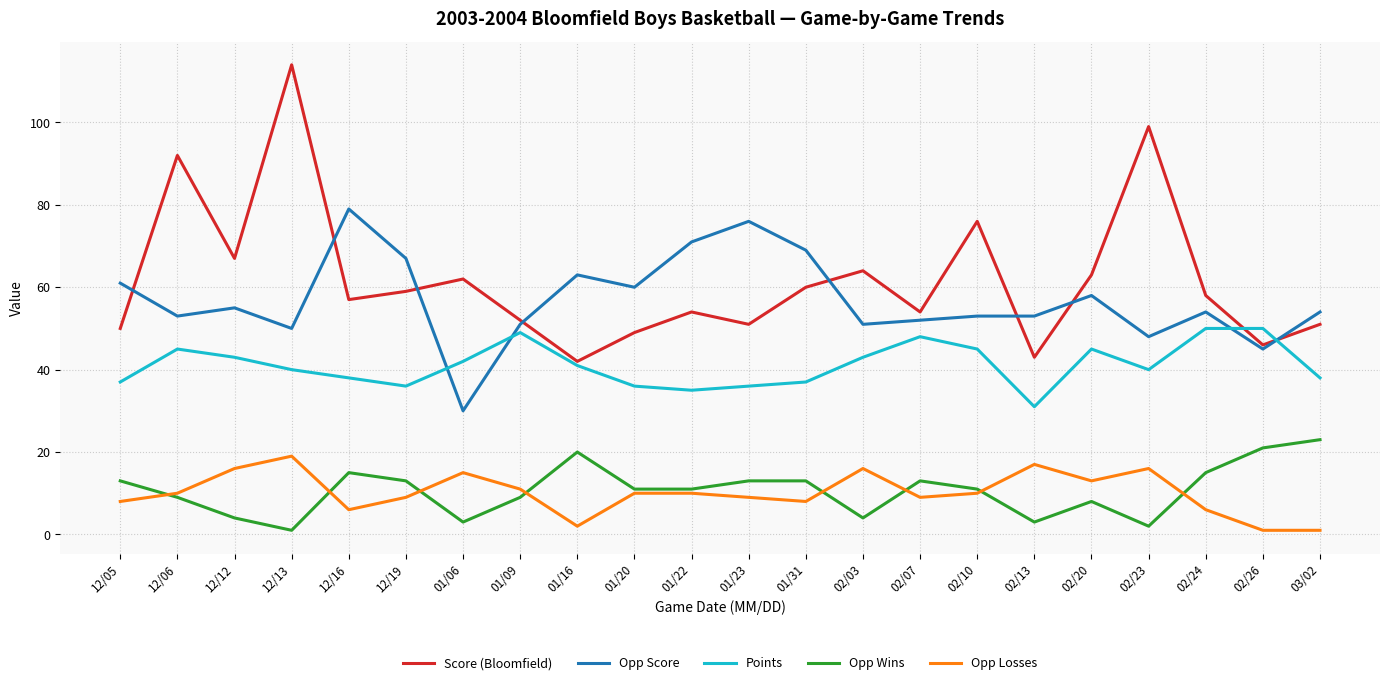

Which series has the largest range (max minus min)?

Score (Bloomfield)